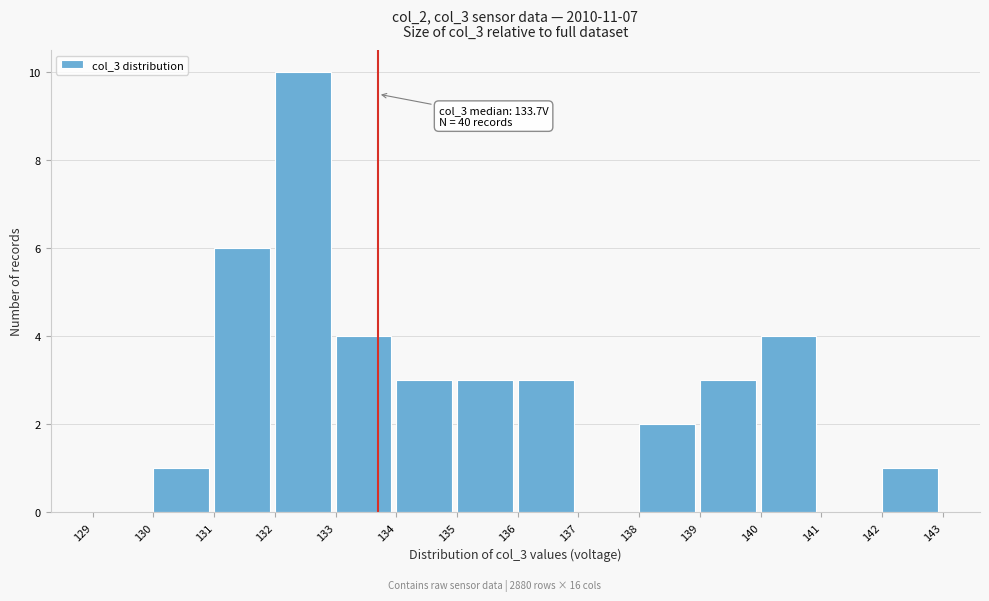

Which range on the x-axis has the tallest bar?

132 to 133